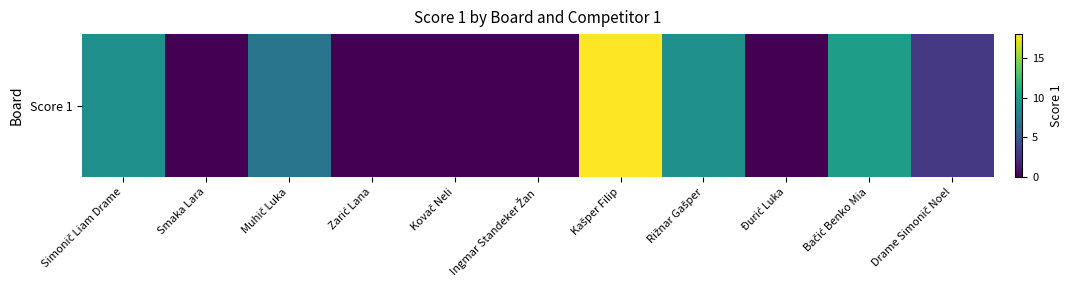

Is it true that the value at Zarić Lana is 0?

True